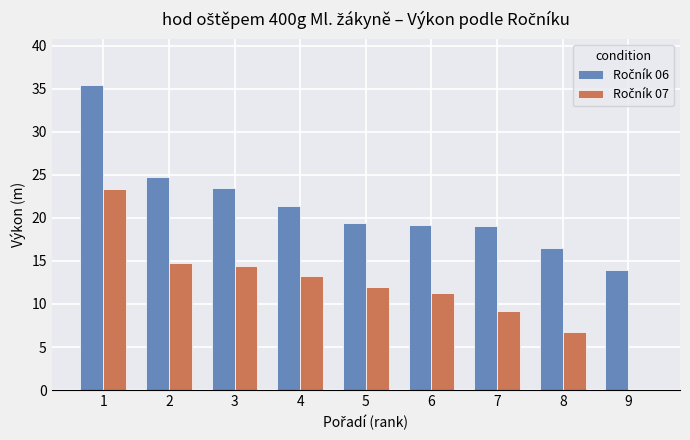

What is the maximum value shown in the chart?

35.5